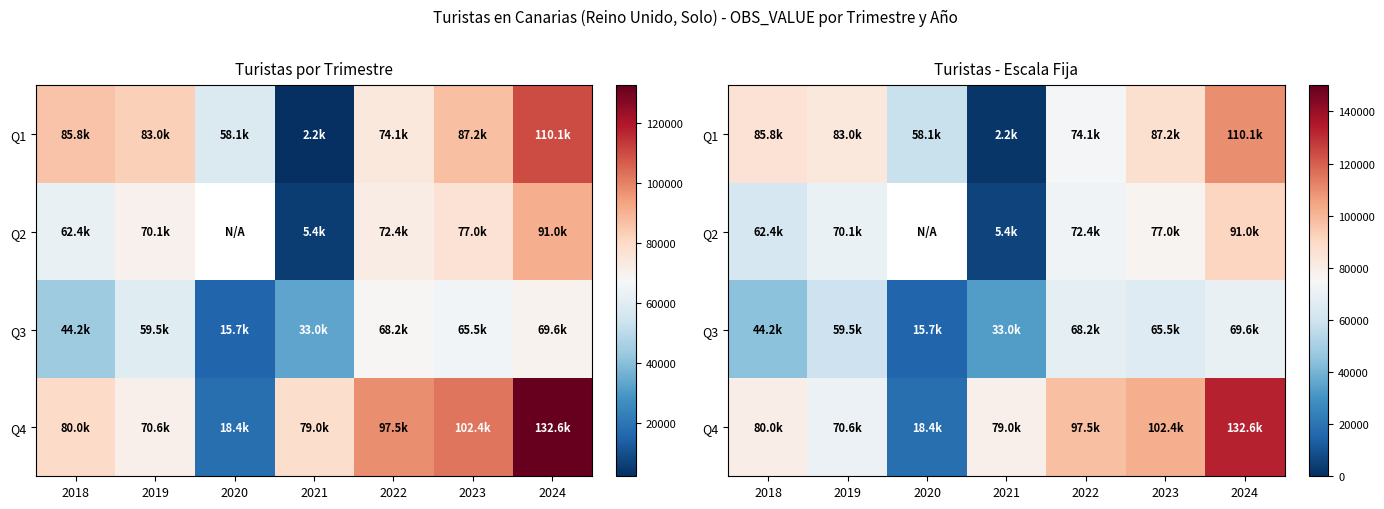

What is the minimum value shown in the chart?

2224.0